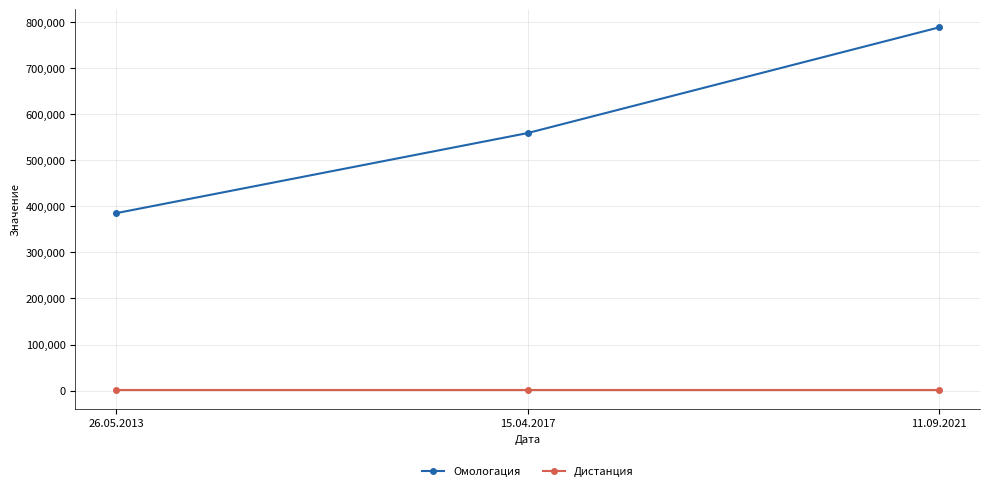

What is the label of the 2nd point from the left?

15.04.2017